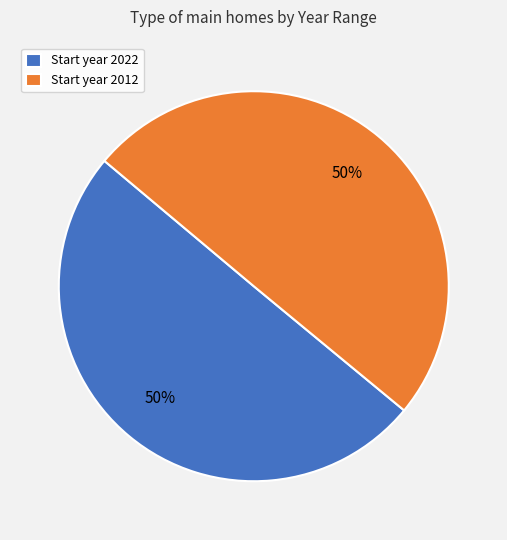

Combined, do Start year 2022 and Start year 2012 account for over 50%?

Yes